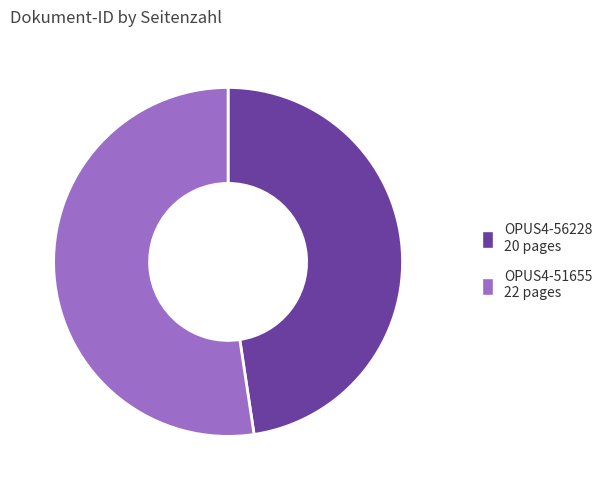

Is it true that OPUS4-56228 20 pages is 62% of the pie?

False